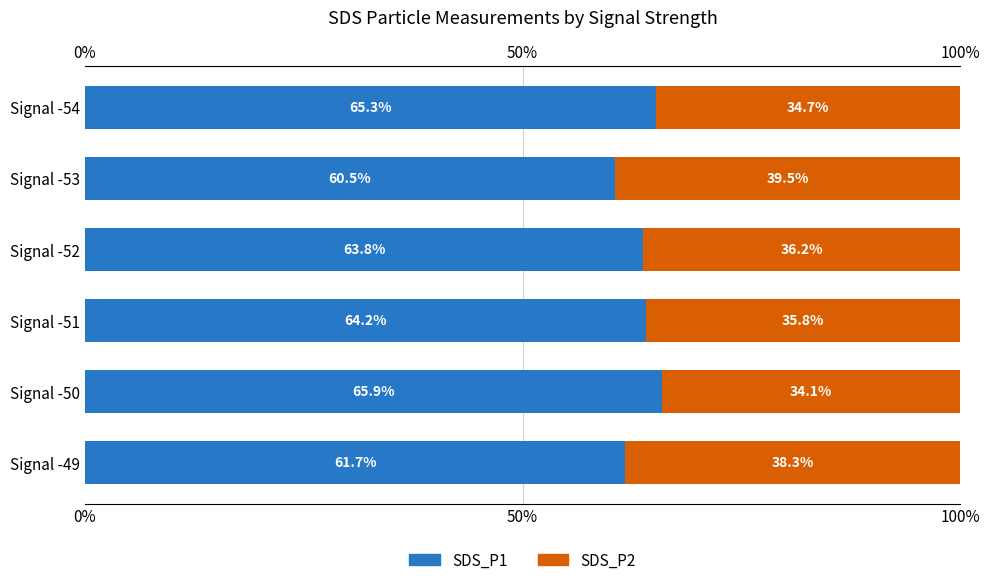

How many distinct data groups are displayed?

2